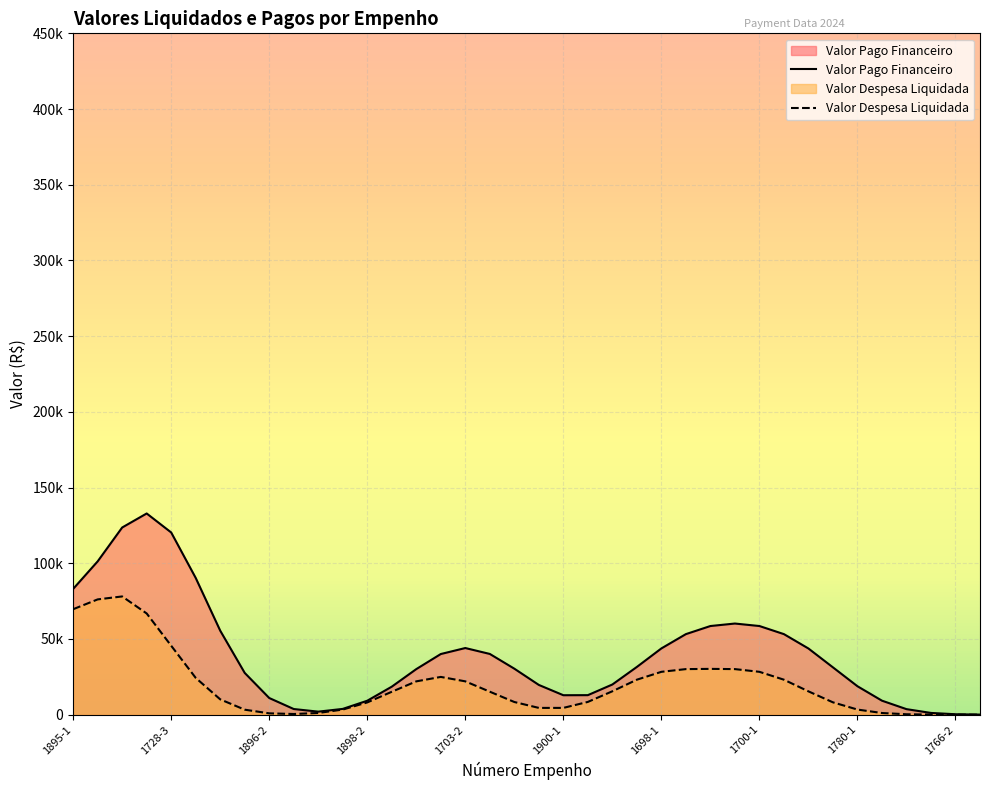

Which series changed the most between 1895-1 and 30?

Valor Despesa Liquidada